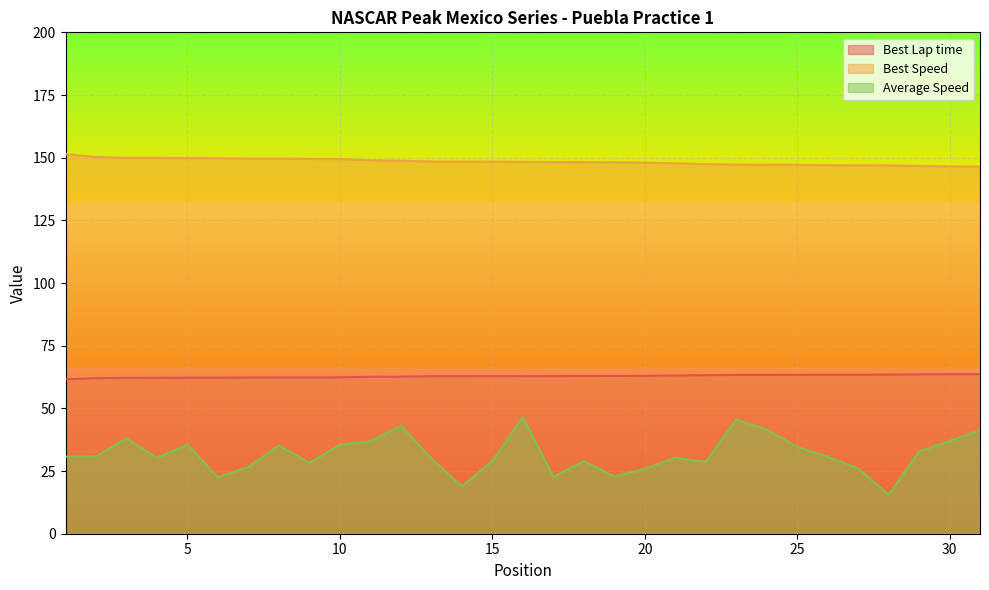

True or false: Best Lap time has a value of 62.8 at 13.

True